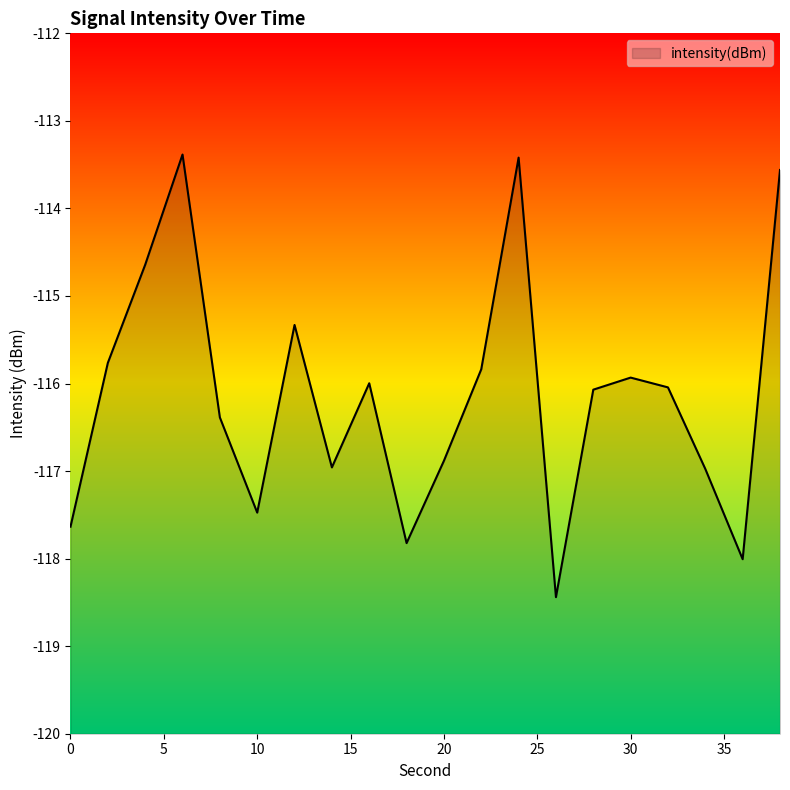

The value at 6 is -180.4. True or false?

False